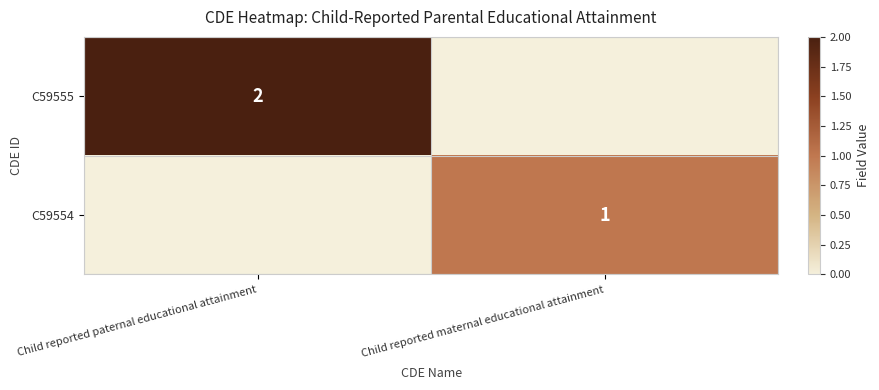

Is the value of C59555 at Child reported paternal educational attainment greater than the value of C59554 at Child reported maternal educational attainment?

Yes